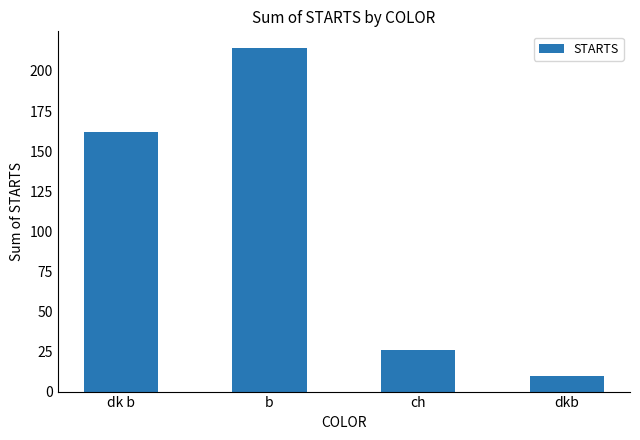

What is the change in value from b to dkb?

-204